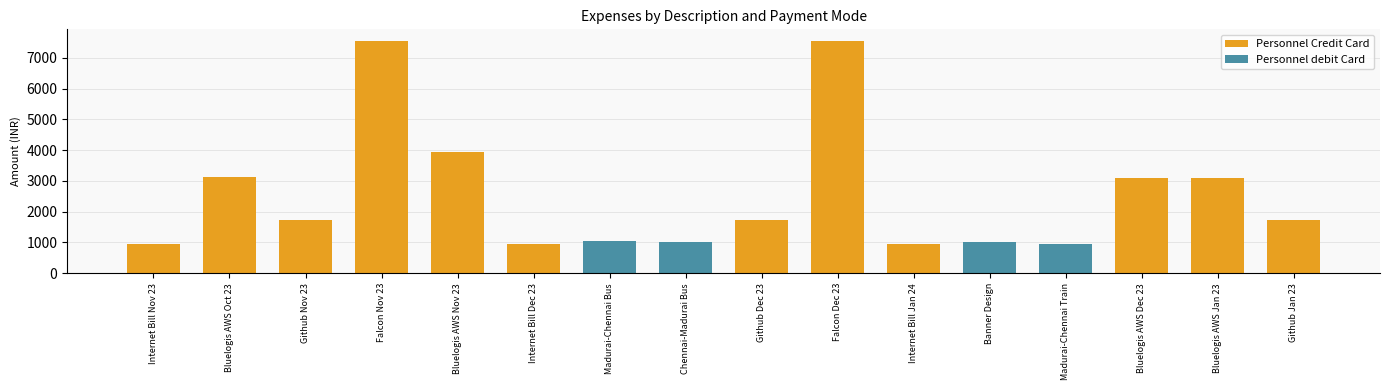

At Internet Bill Nov 23, list the series in order from smallest to largest.

Personnel debit Card, Personnel Credit Card